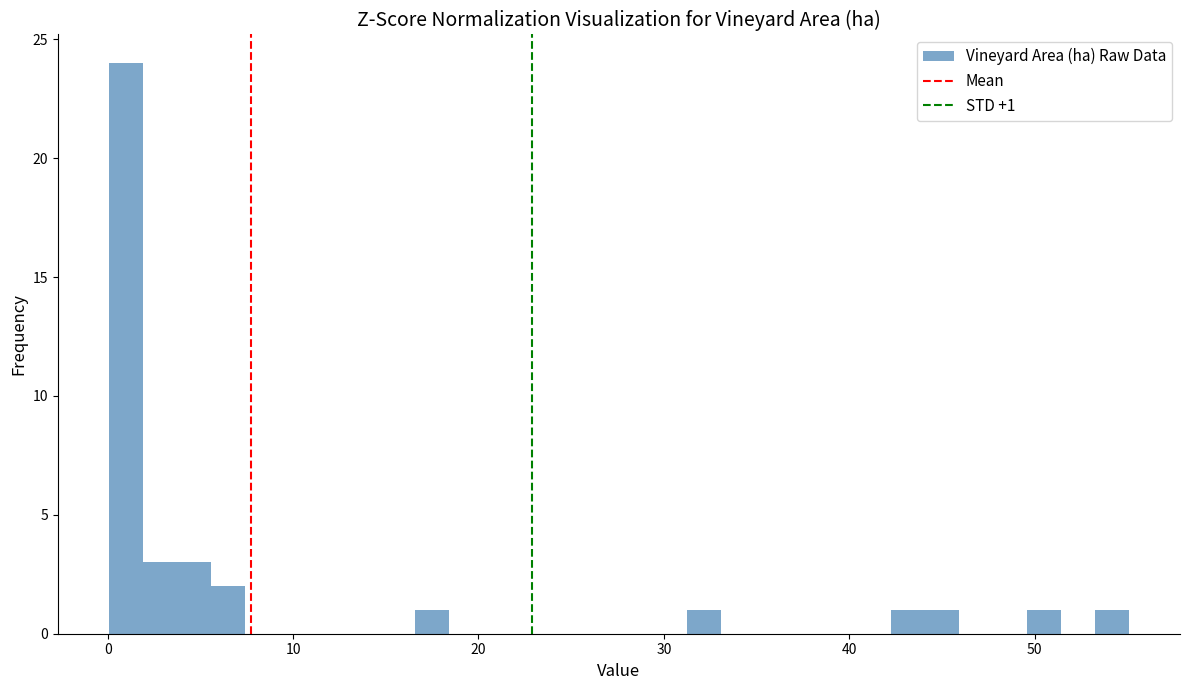

Around what value on the x-axis is the tallest bar? Give the approximate position of its centre, as read against the axis.

1